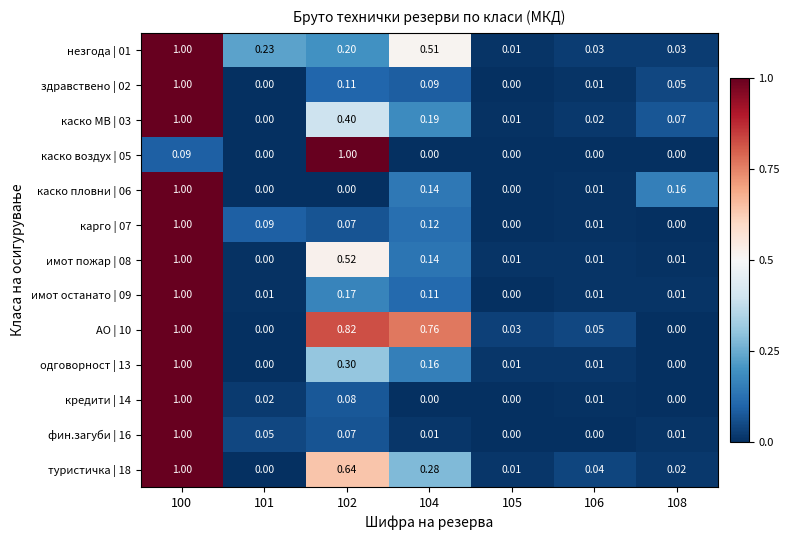

Is the value of каско пловни | 06 at 102 greater than the value of одговорност | 13 at 105?

No